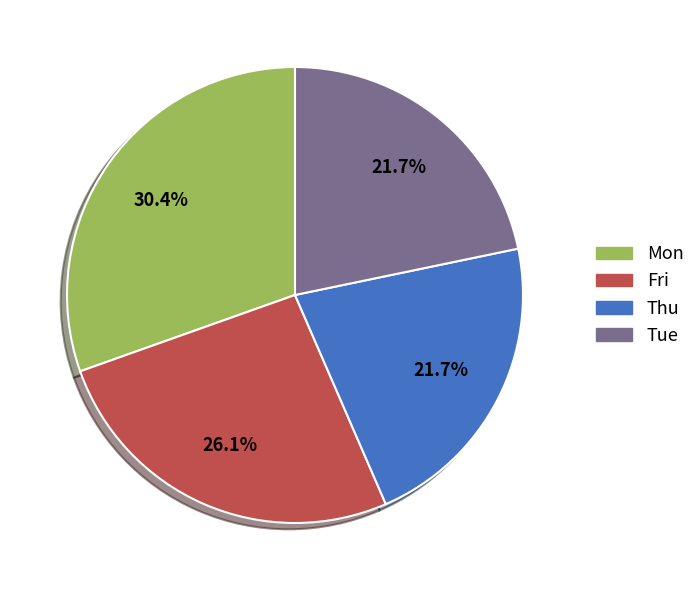

Is there a majority slice in this chart?

No